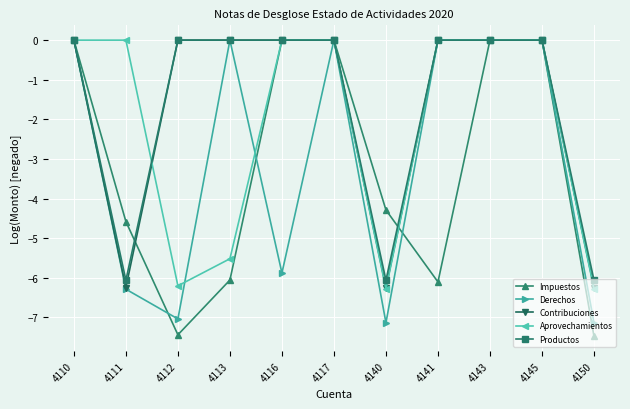

Between 4141 and 4145, which series saw the biggest shift?

Impuestos